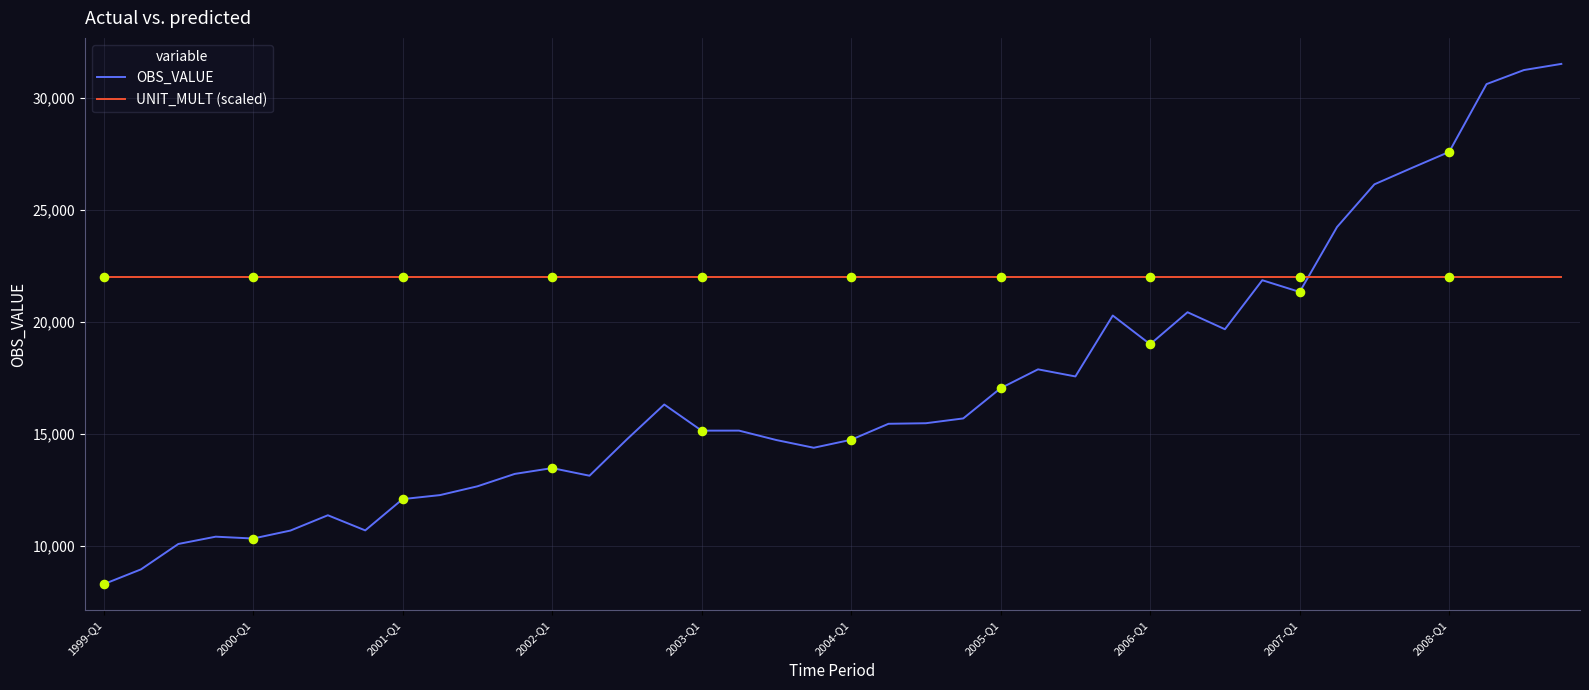

Which series has the largest total across all categories?

UNIT_MULT (scaled)